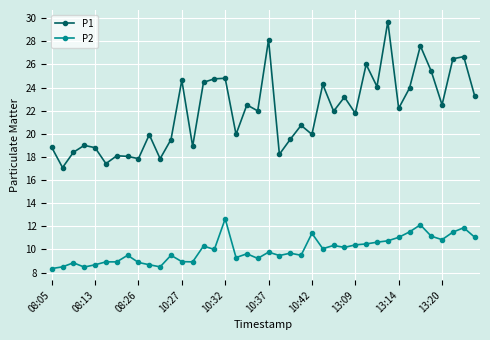

True or false: P1 and P2 cross at least once.

False